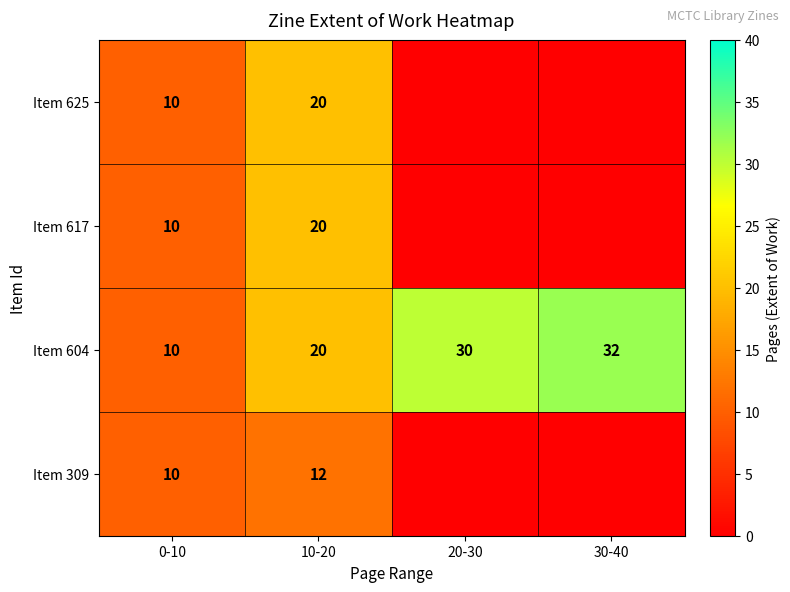

What is the difference between the maximum and minimum values in the Item 604 series?

22